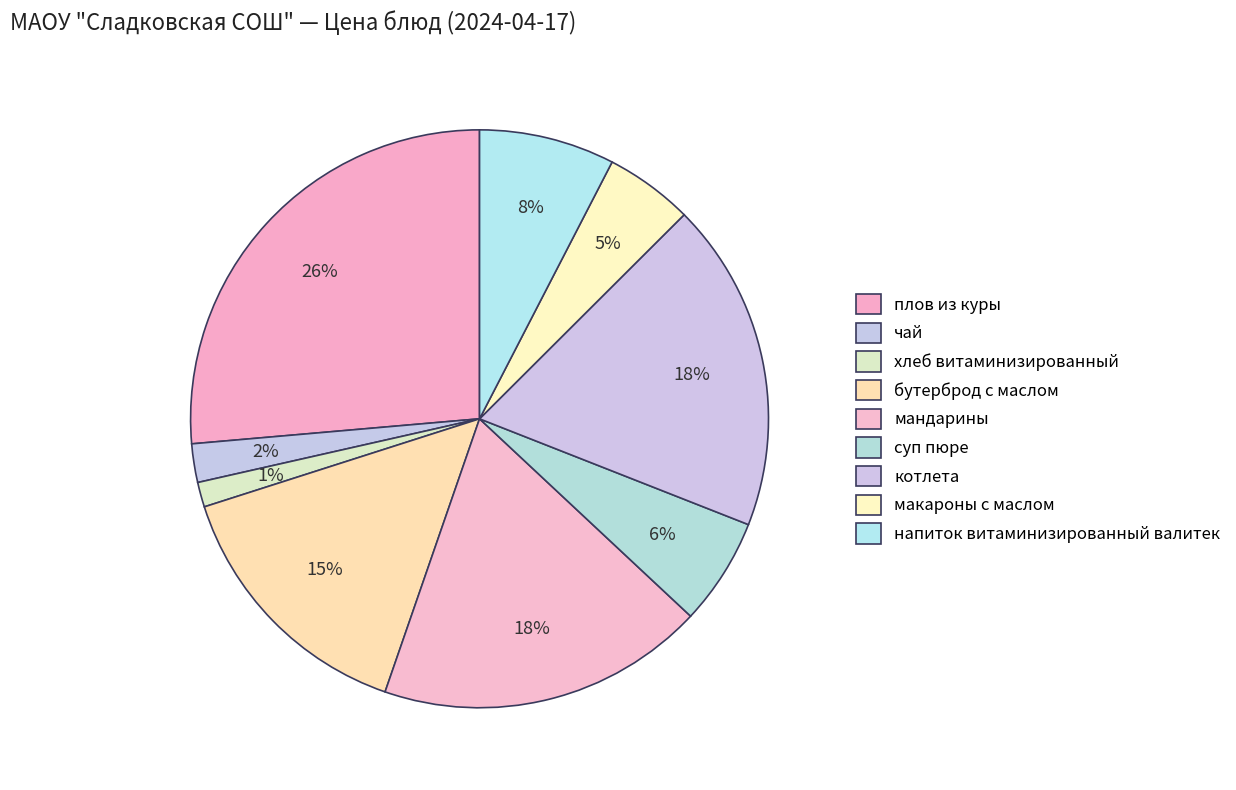

How many segments does this pie chart have?

9